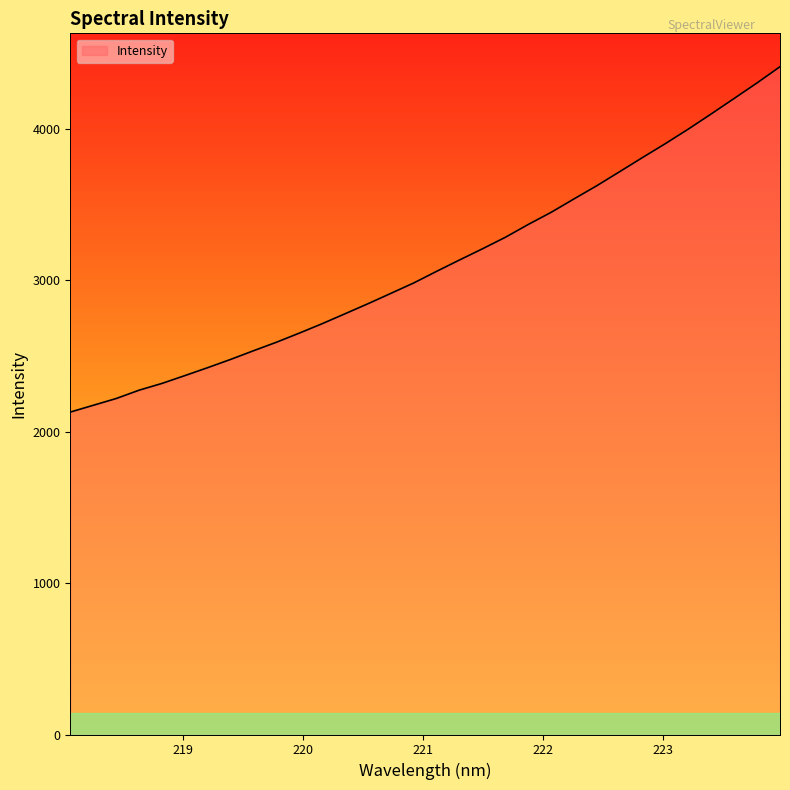

What is the greatest value displayed?

4411.2